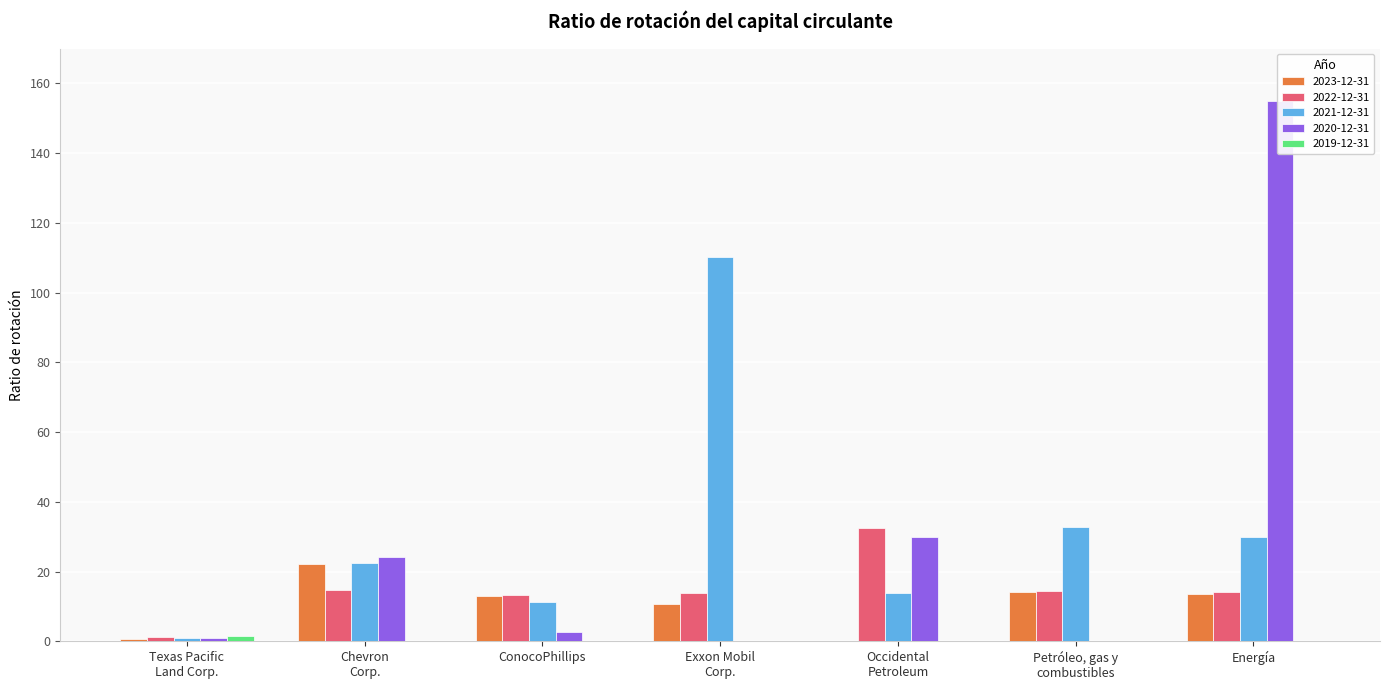

Which series changed the most between Occidental
Petroleum and Petróleo, gas y
combustibles?

2020-12-31